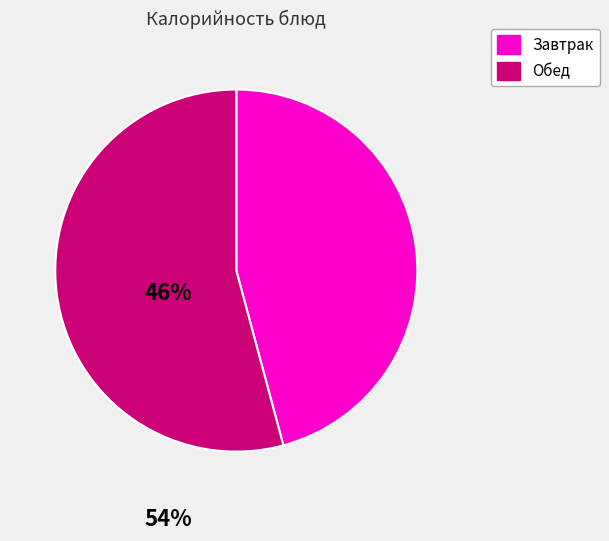

Is there a majority slice in this chart?

Yes